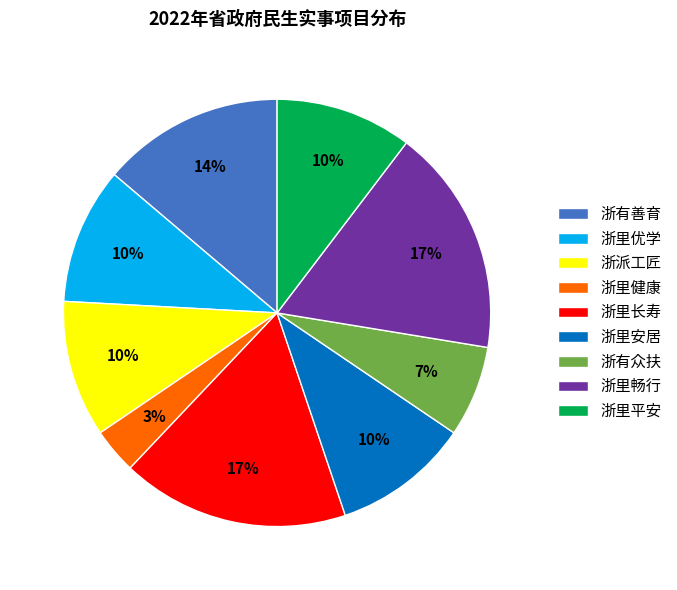

Is 浙派工匠 the majority of the pie?

No